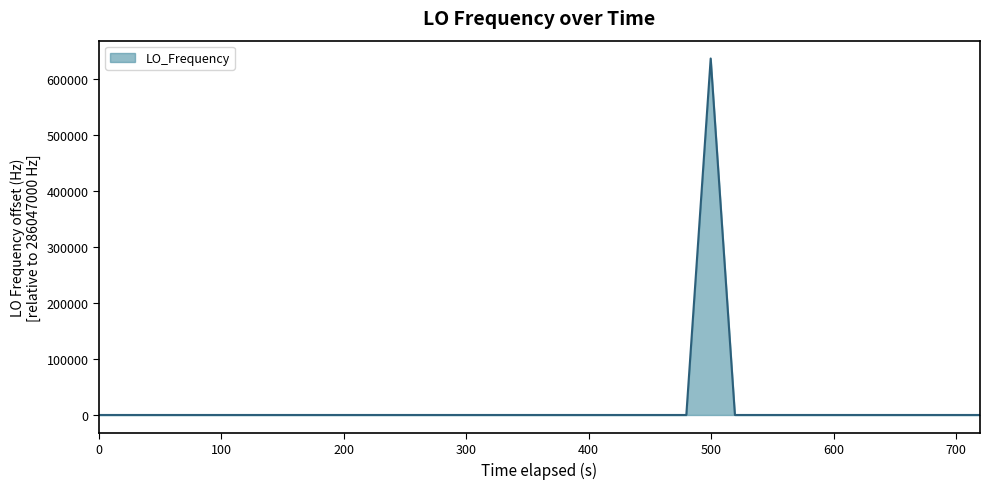

What is the maximum value shown in the chart?

635705.4